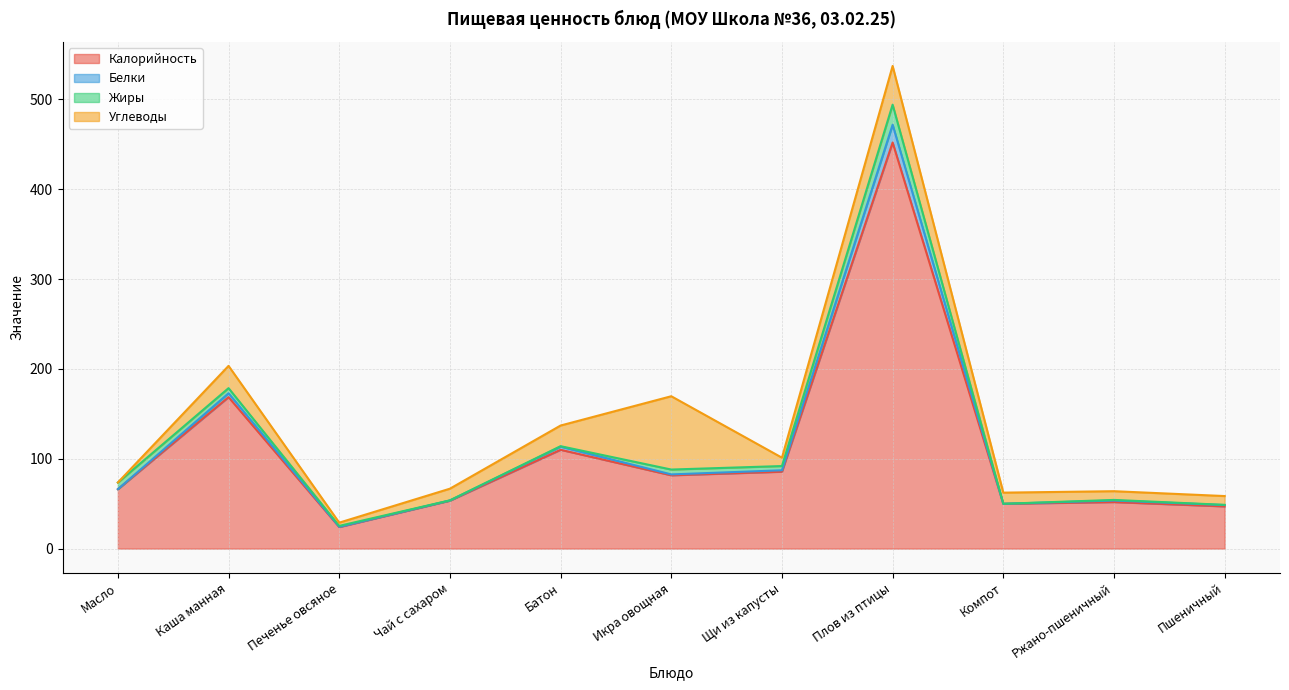

At which category is the sum across all series the highest?

Плов из птицы